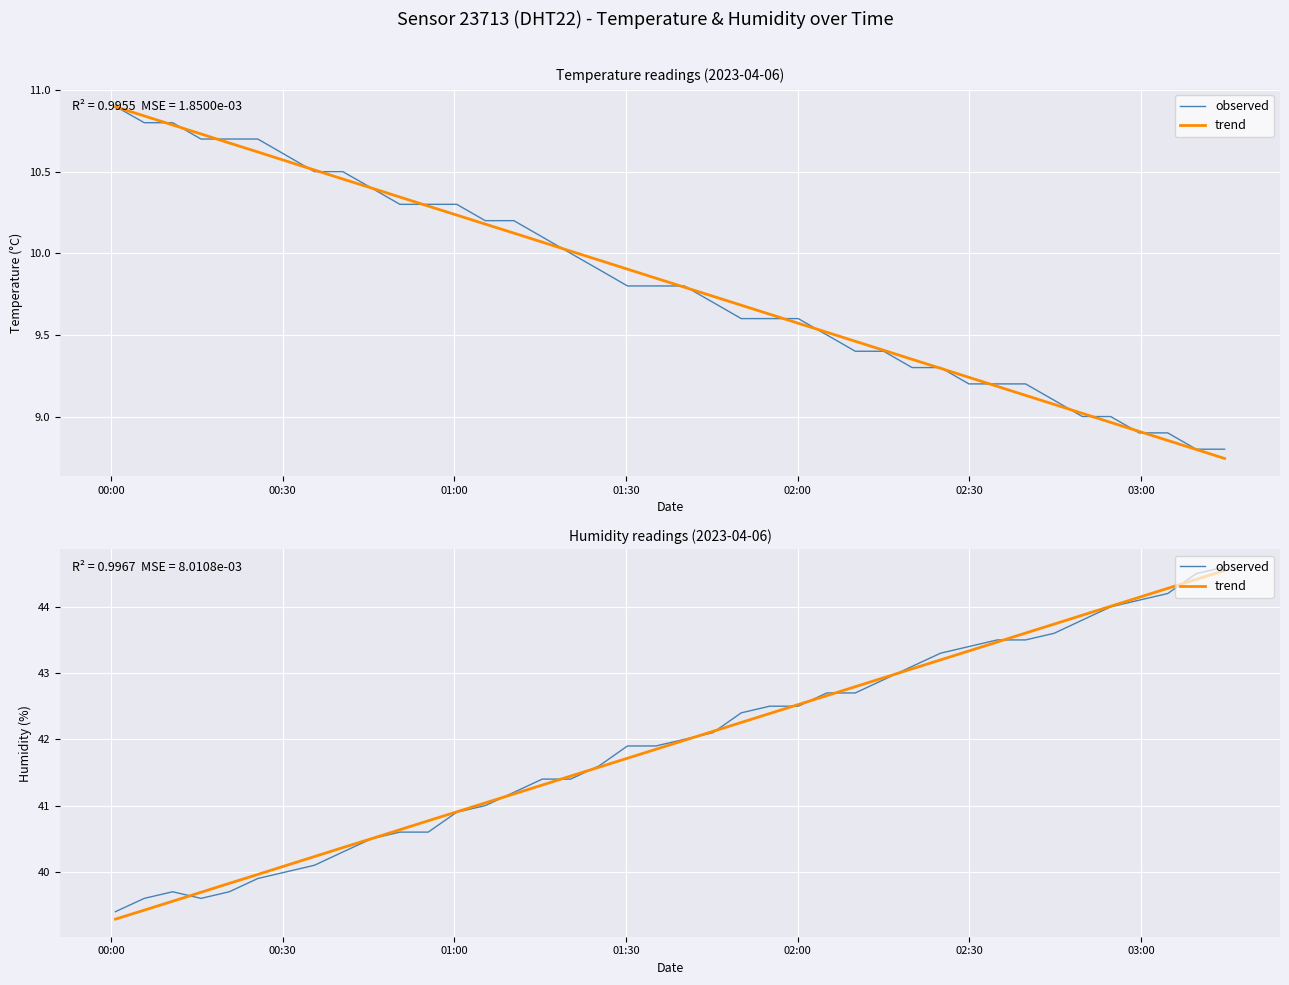

The value of observed at 00:30 is 55.5. True or false?

False